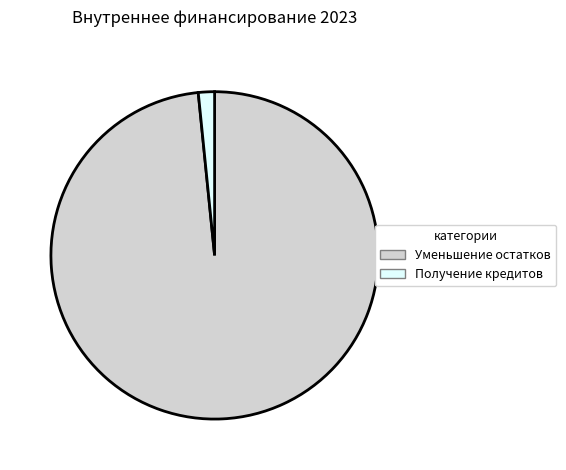

Is it true that Получение кредитов is 2% of the pie?

True